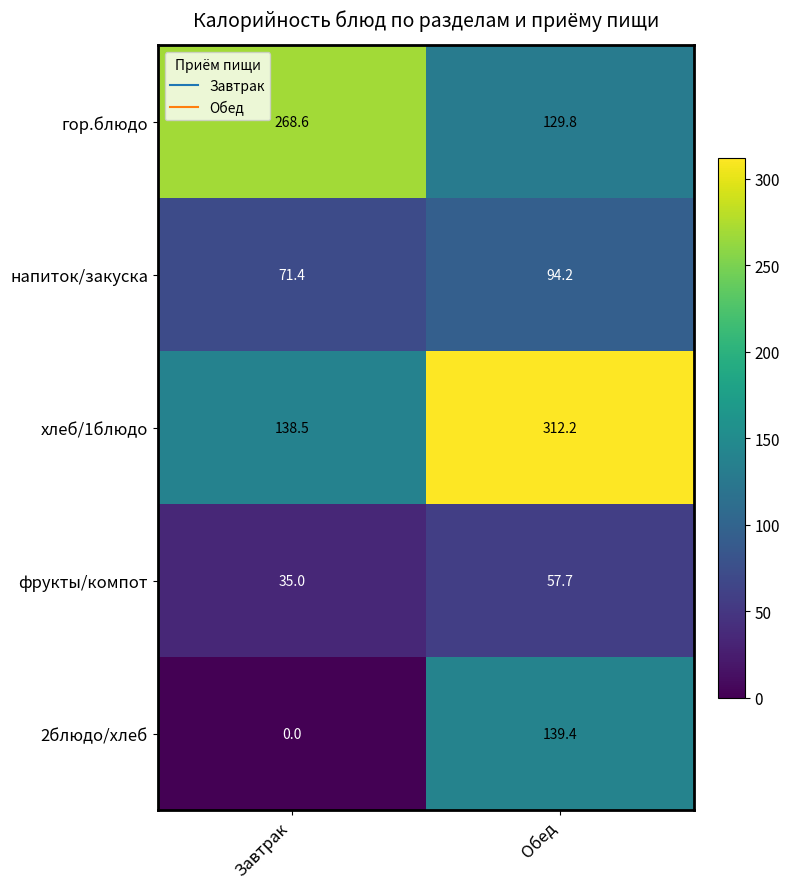

Is it true that хлеб/1блюдо equals 312.2 at Обед?

True